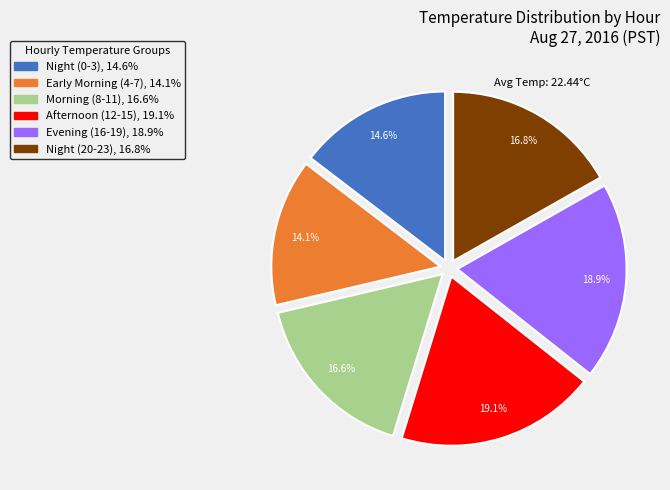

What is the smallest slice in the pie chart?

Early Morning (4-7), 14.1%